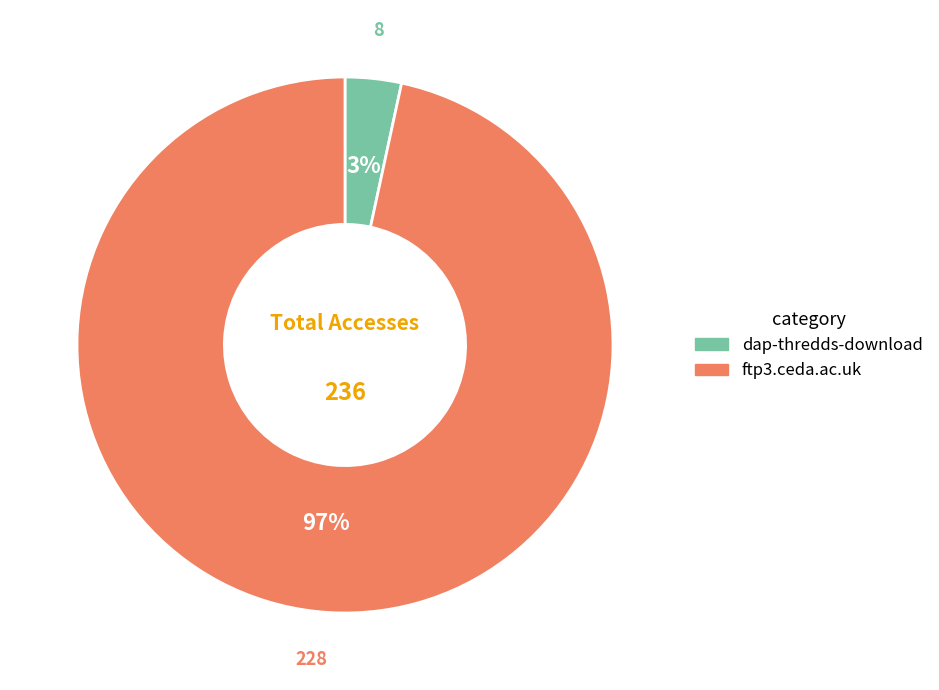

What percentage is the dap-thredds-download slice, to the nearest percent?

3%